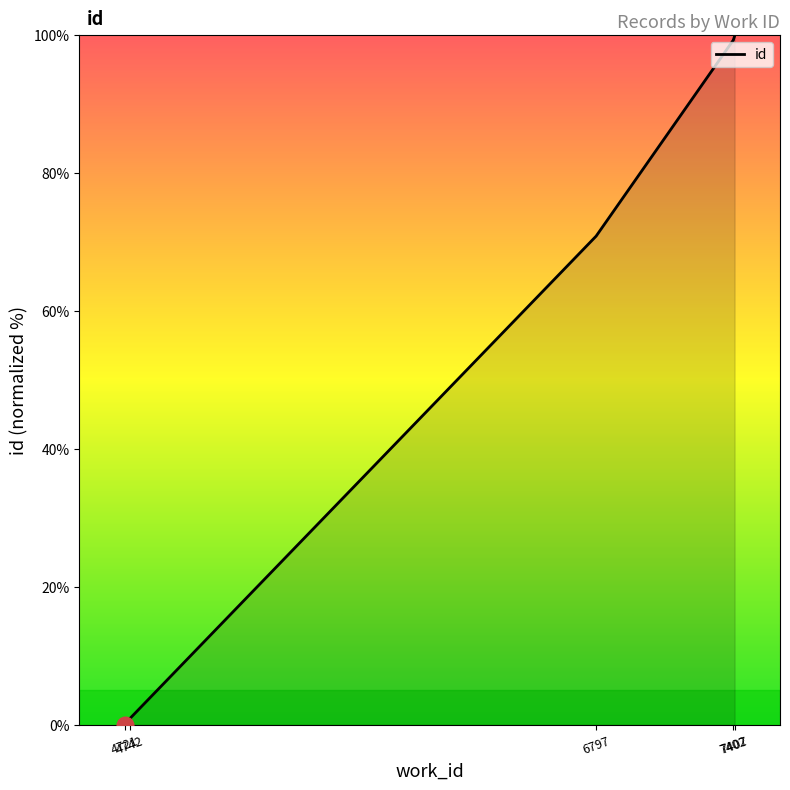

What is the change in value from 6797 to 7407?

+29.0